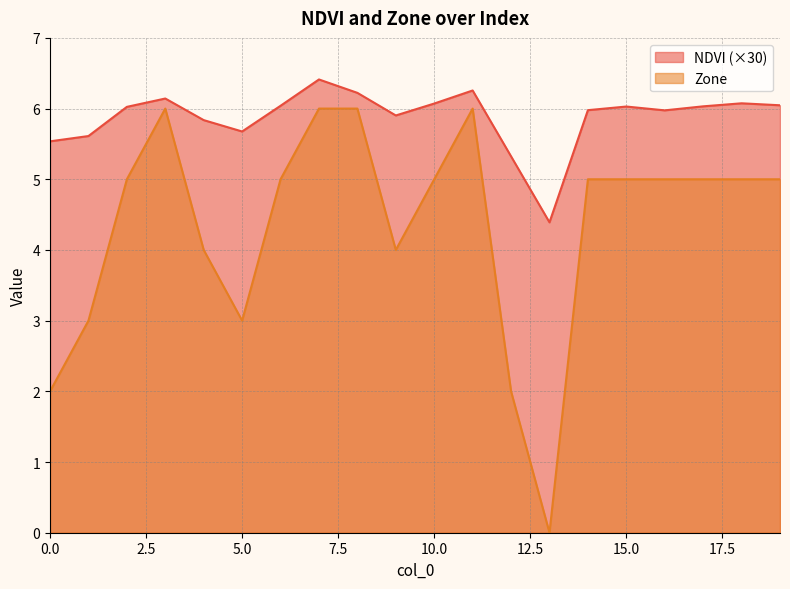

What is the difference between the maximum and second lowest values in the NDVI series?

1.1